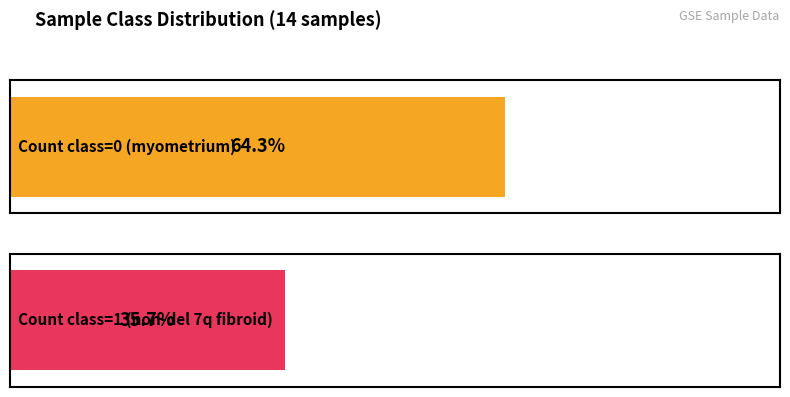

Which series has the largest total across all categories?

myometrium